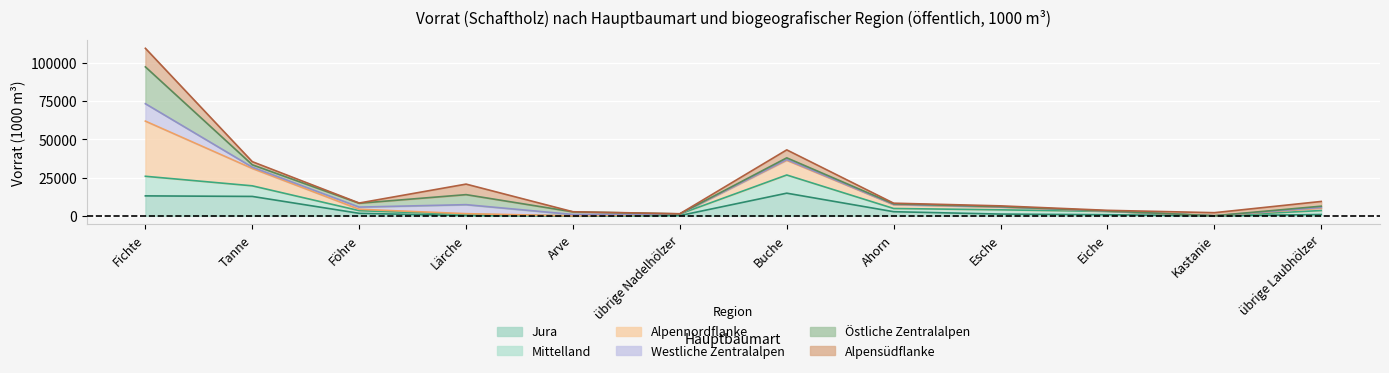

Which category has the lowest value across all series?

Arve